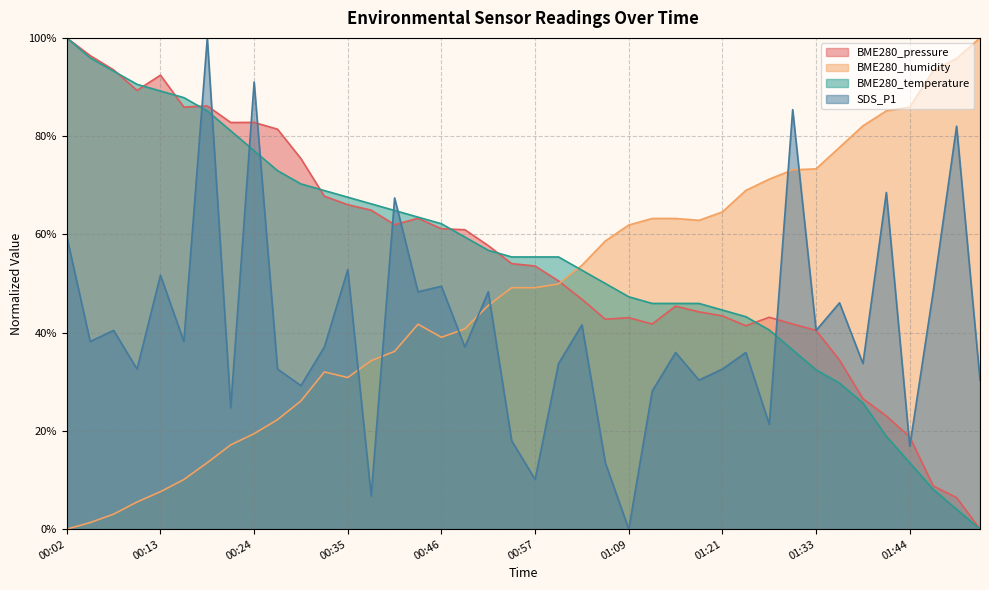

What is the approximate value of BME280_pressure at 01:09?

43.0